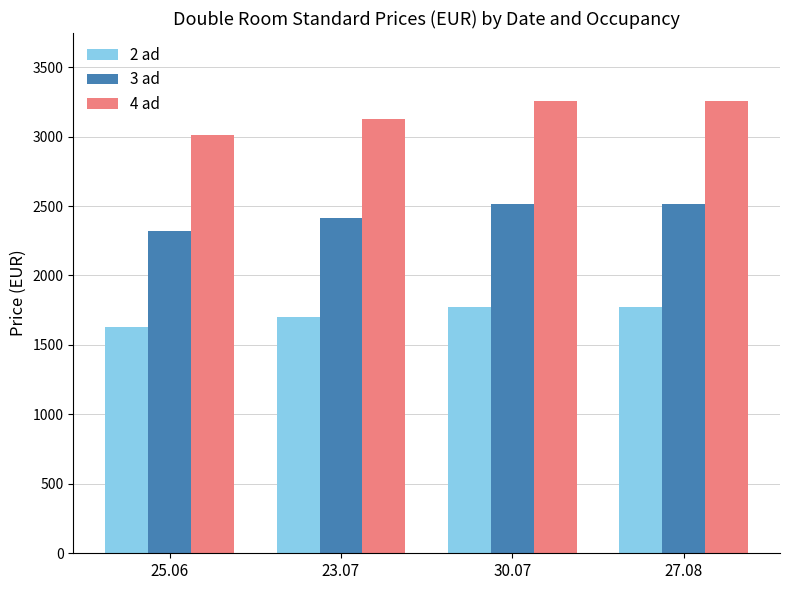

Does the chart contain any negative values?

No